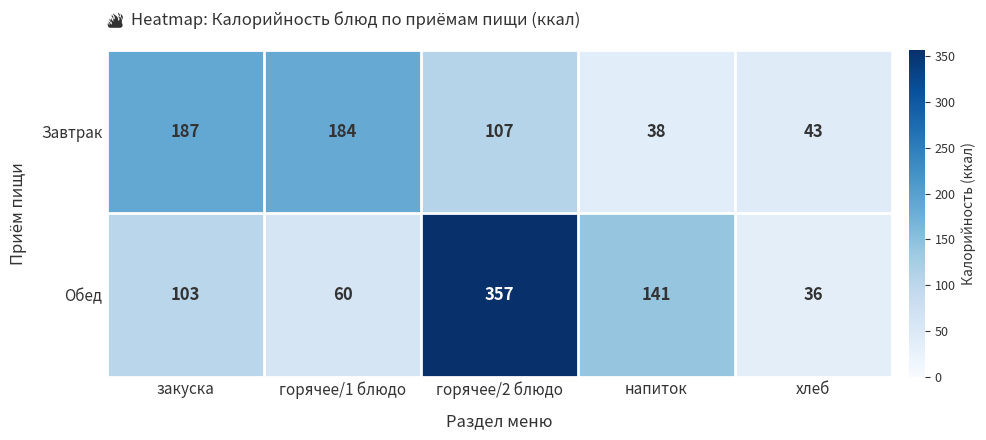

Rank the series at напиток from lowest to highest value.

Завтрак, Обед